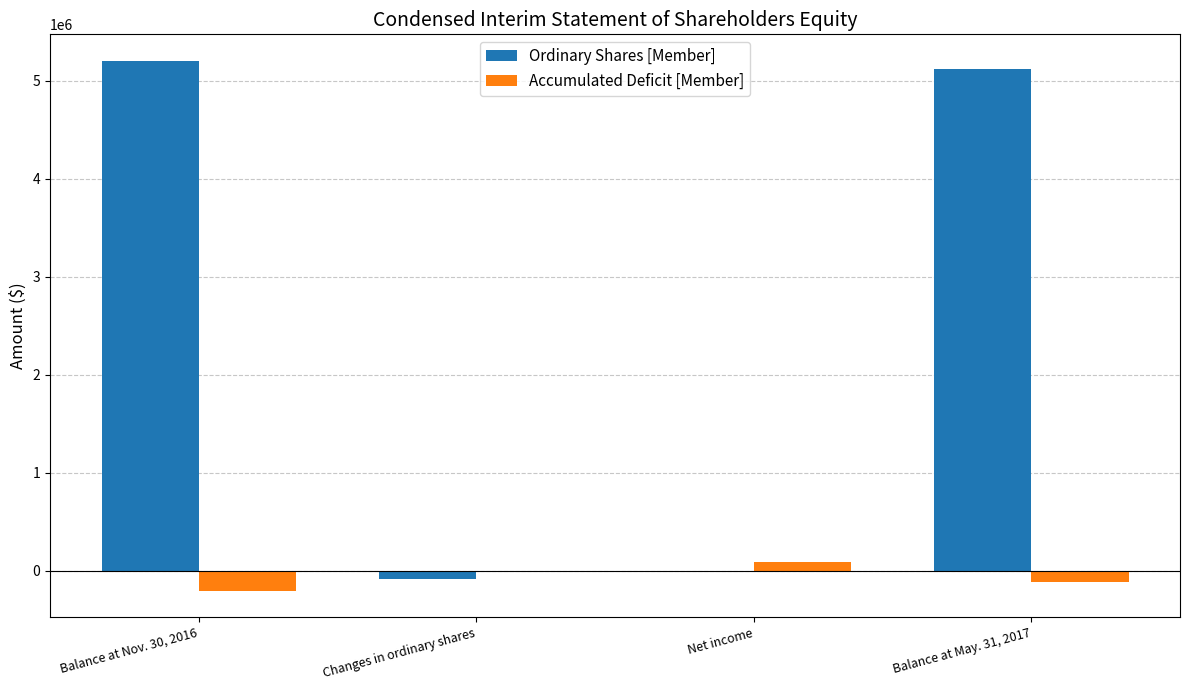

Reading right to left, list all the values displayed in this chart.

Ordinary Shares [Member]: 5117842	0	-87033	5204875
Accumulated Deficit [Member]: -117841	87033	0	-204874